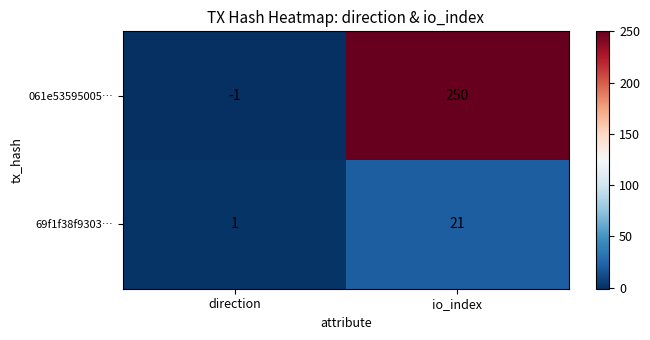

Reading right to left, extract all data points from this chart.

061e53595005…: 250	-1
69f1f38f9303…: 21	1